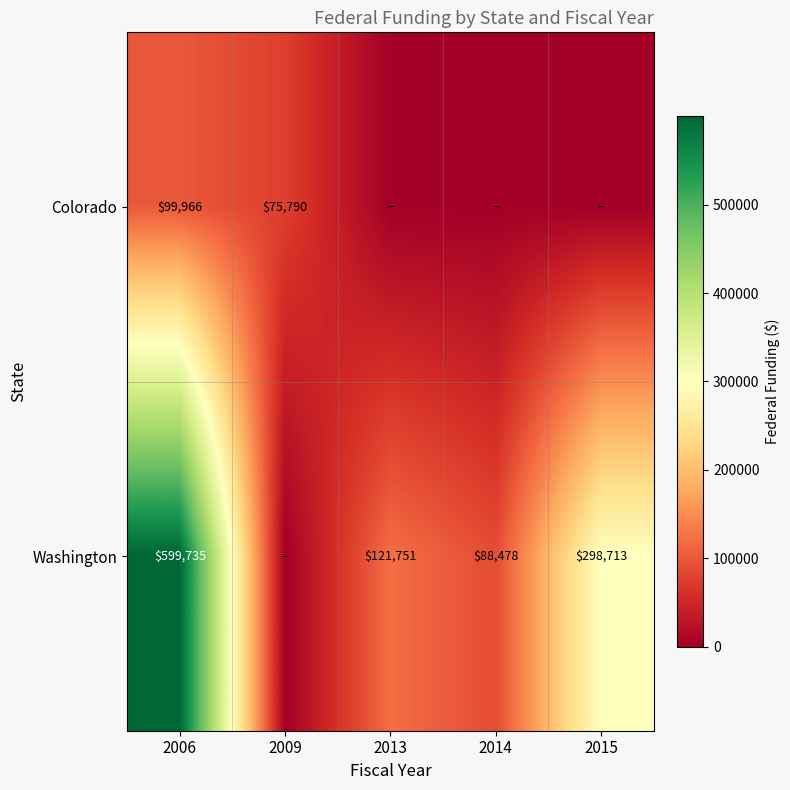

The value of Washington at 2014 is 155139. True or false?

False